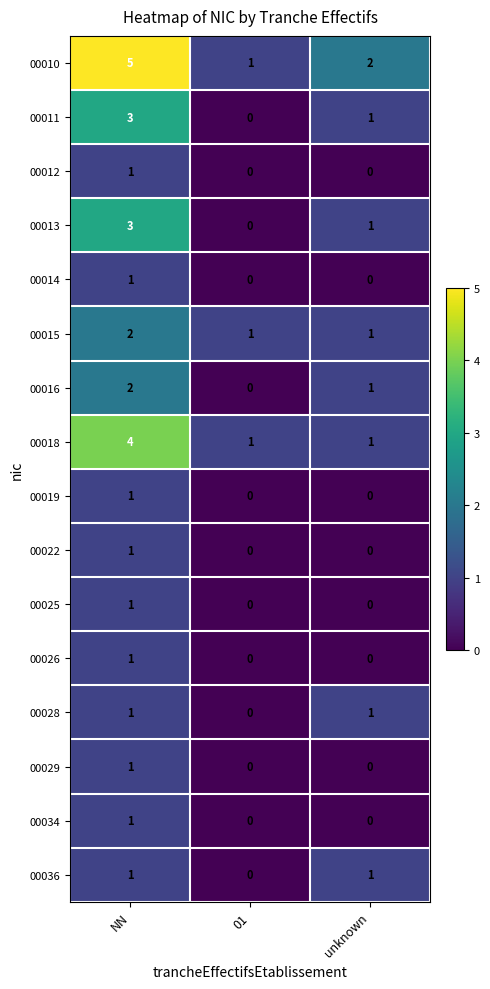

What is the average value of the 00010 series?

3